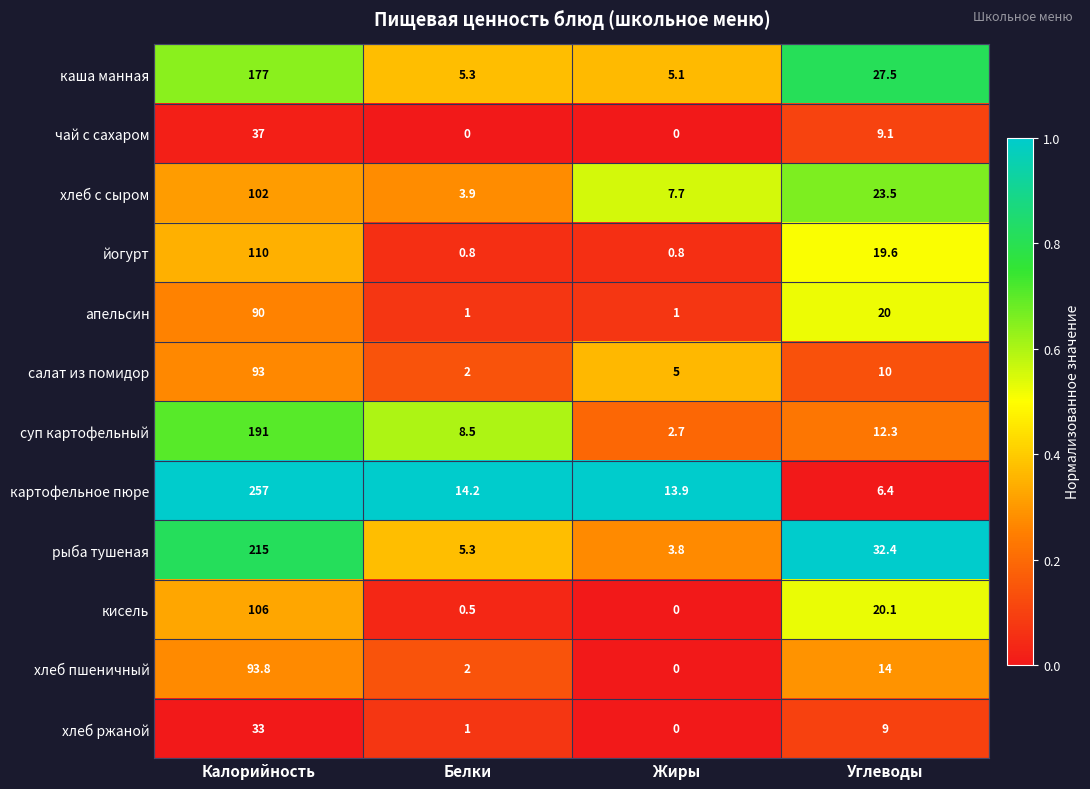

How many categories are shown in the chart?

4